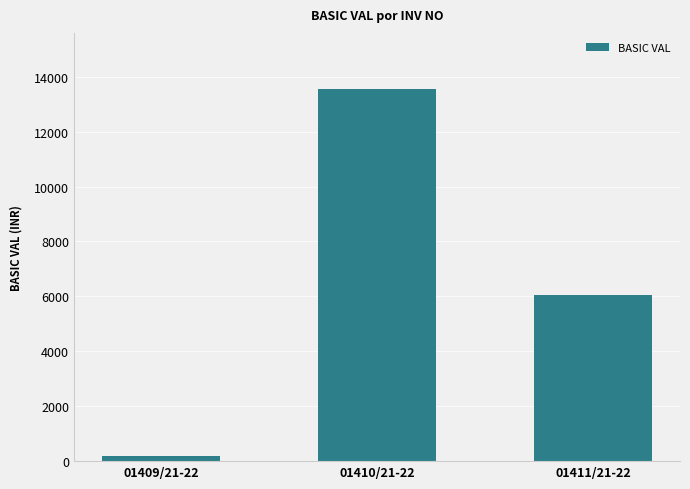

How many values exceed 6045?

2